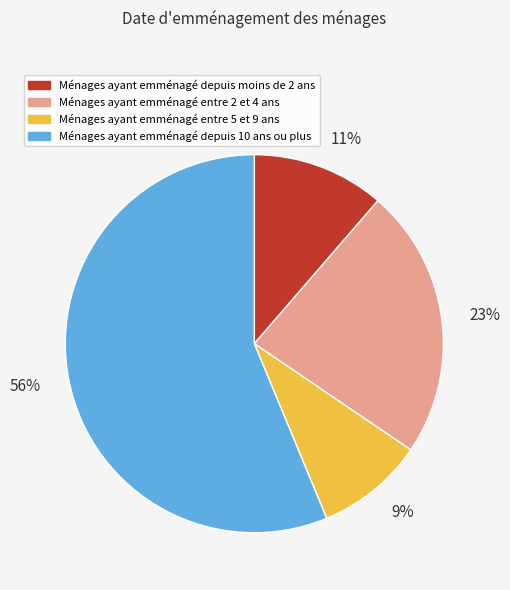

True or false: Ménages ayant emménagé depuis 10 ans ou plus accounts for 51% of the total.

False